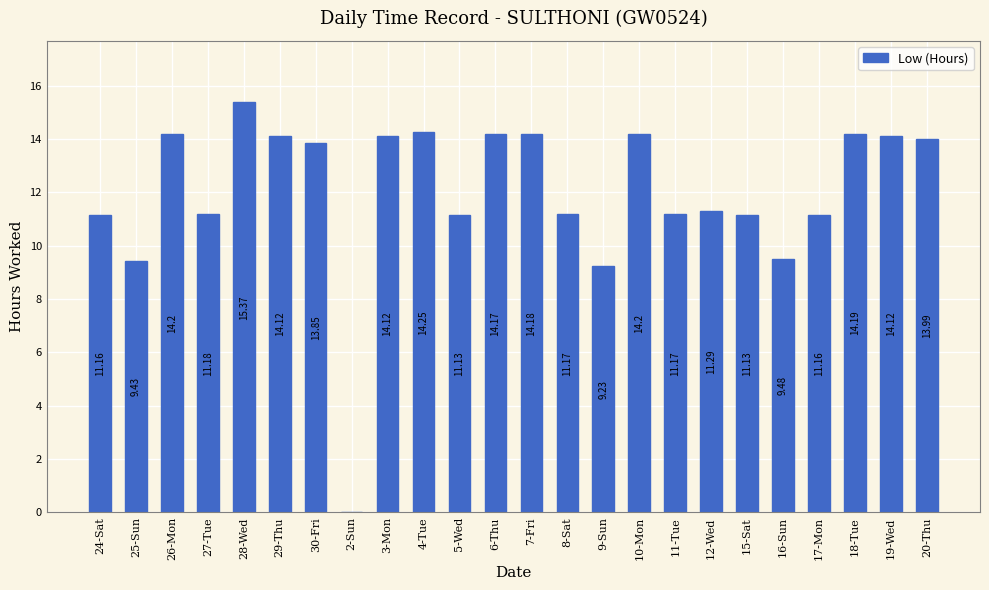

Read the value at 26-Mon.

14.2